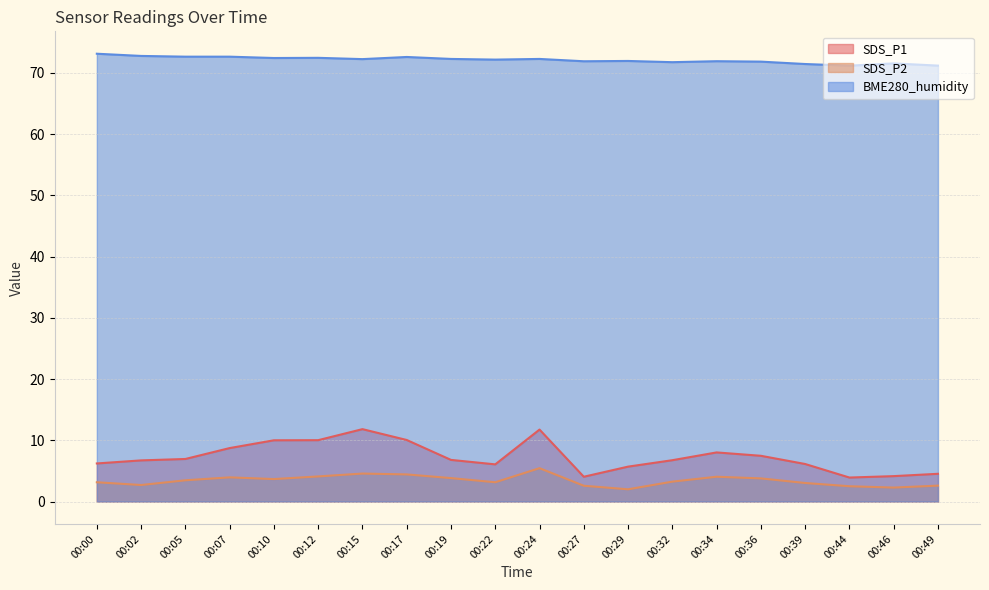

At which label is BME280_humidity closest to 72?

00:29